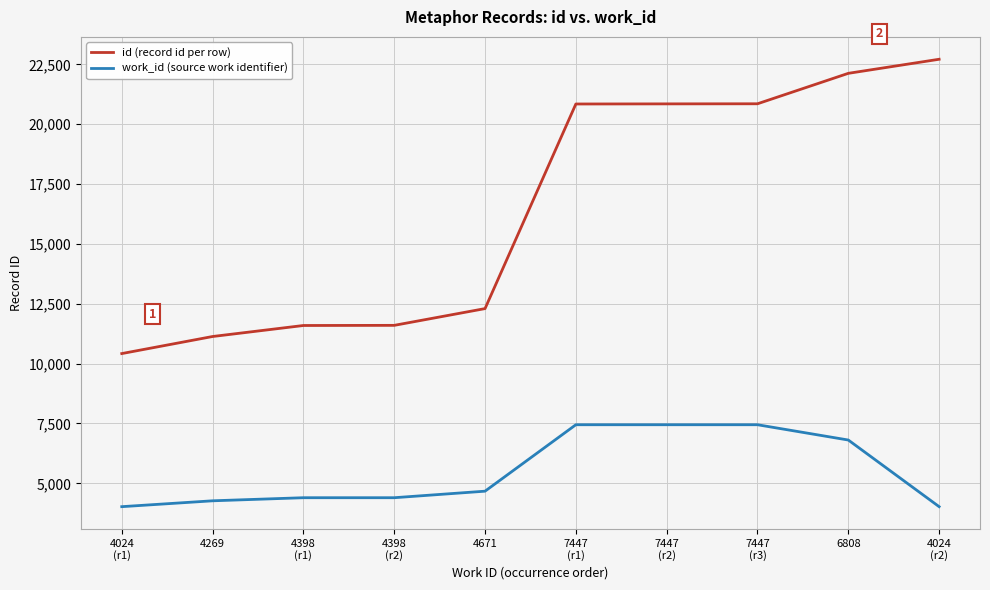

What is the difference between the maximum and second lowest values in the work_id (source work identifier) series?

3423